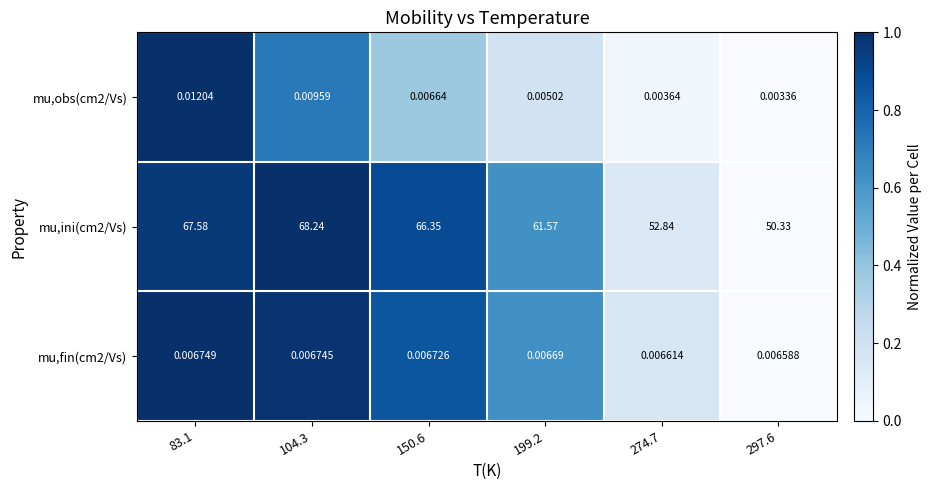

Reading right to left, transcribe all the data shown in this chart.

mu,obs(cm2/Vs): 297.6=0.0	274.7=0.0	199.2=0.0	150.6=0.0	104.3=0.0	83.1=0.0
mu,ini(cm2/Vs): 297.6=50.3	274.7=52.8	199.2=61.6	150.6=66.3	104.3=68.2	83.1=67.6
mu,fin(cm2/Vs): 297.6=0.0	274.7=0.0	199.2=0.0	150.6=0.0	104.3=0.0	83.1=0.0